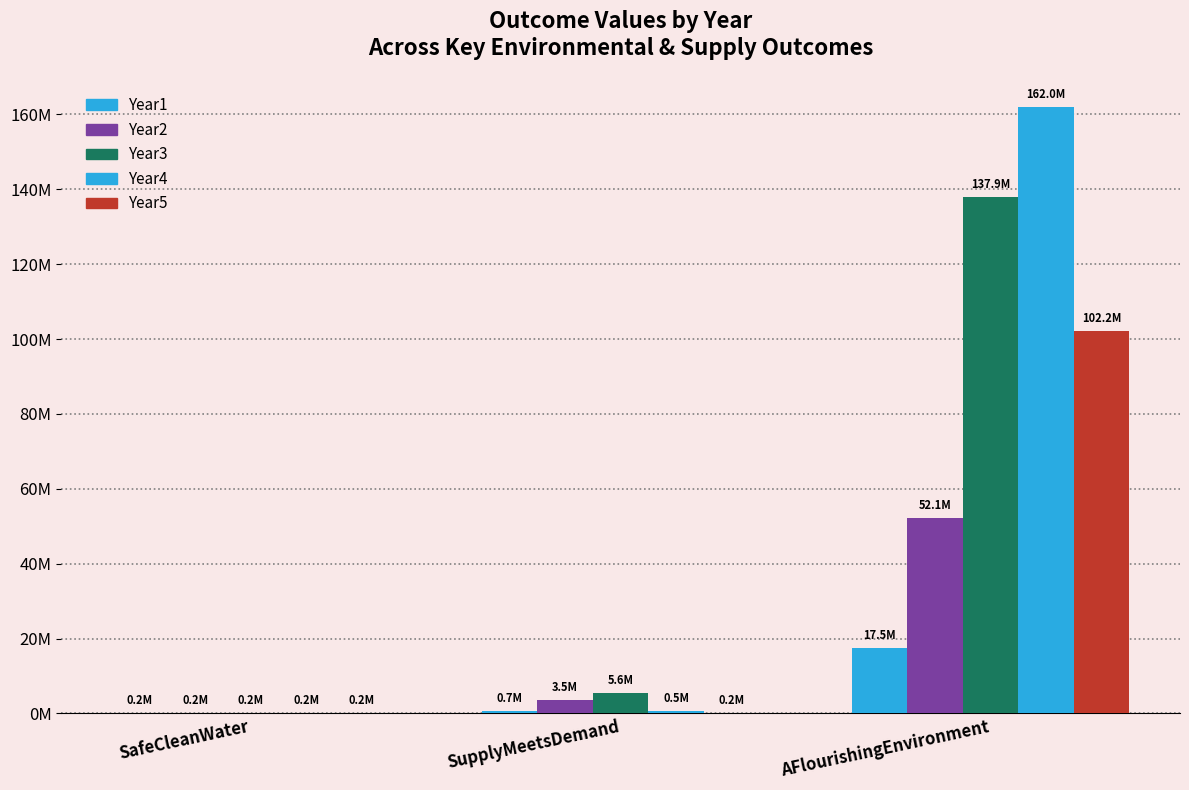

Reading right to left, transcribe all the data shown in this chart.

Year1: AFlourishingEnvironment=17461440.1	SupplyMeetsDemand=727218.7	SafeCleanWater=173129.6
Year2: AFlourishingEnvironment=52078971.9	SupplyMeetsDemand=3459473.8	SafeCleanWater=172389.7
Year3: AFlourishingEnvironment=137894891.9	SupplyMeetsDemand=5556928.0	SafeCleanWater=171067.7
Year4: AFlourishingEnvironment=161953945.2	SupplyMeetsDemand=535186.4	SafeCleanWater=170201.6
Year5: AFlourishingEnvironment=102248508.3	SupplyMeetsDemand=196912.0	SafeCleanWater=169965.6